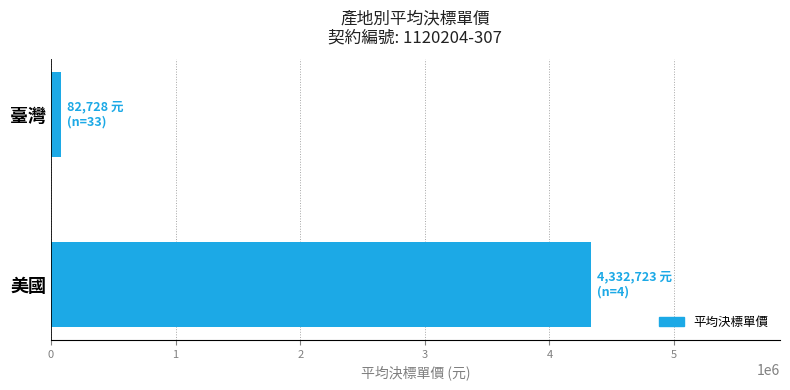

The value at 美國 is 6277082.0. True or false?

False